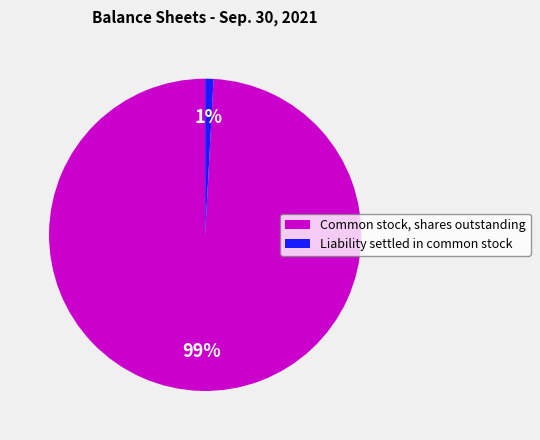

What is the largest slice in the pie chart?

Common stock, shares outstanding